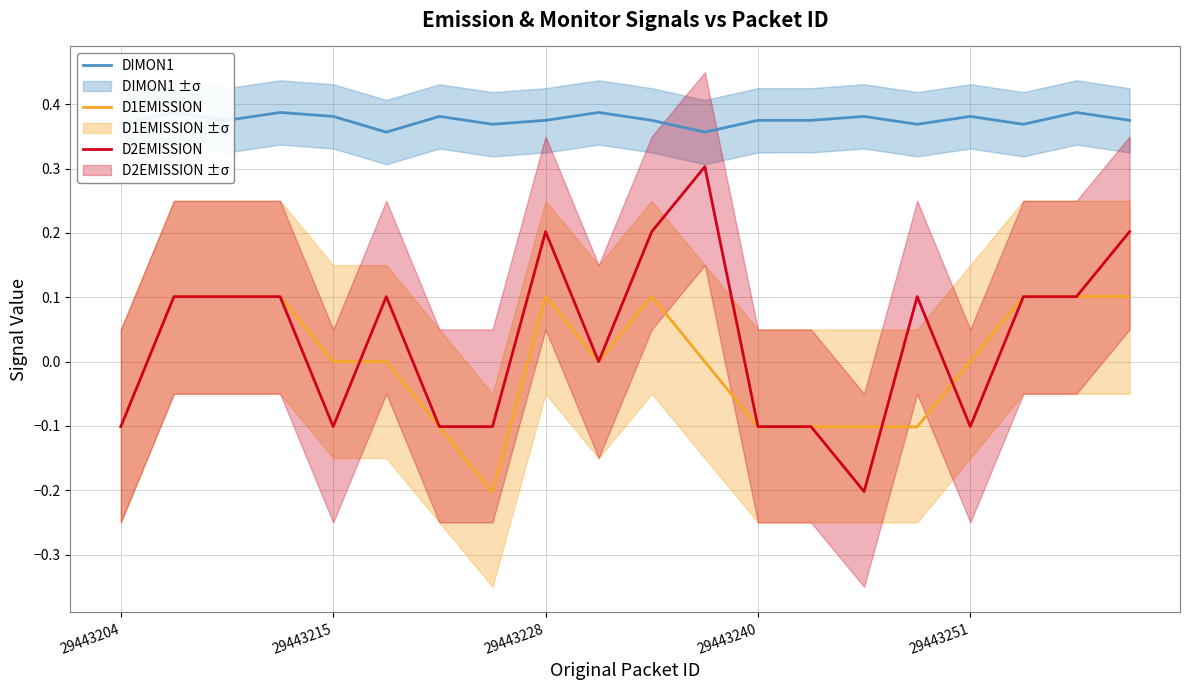

List the series in order of their peak value, highest first.

DIMON1, D2EMISSION, D1EMISSION